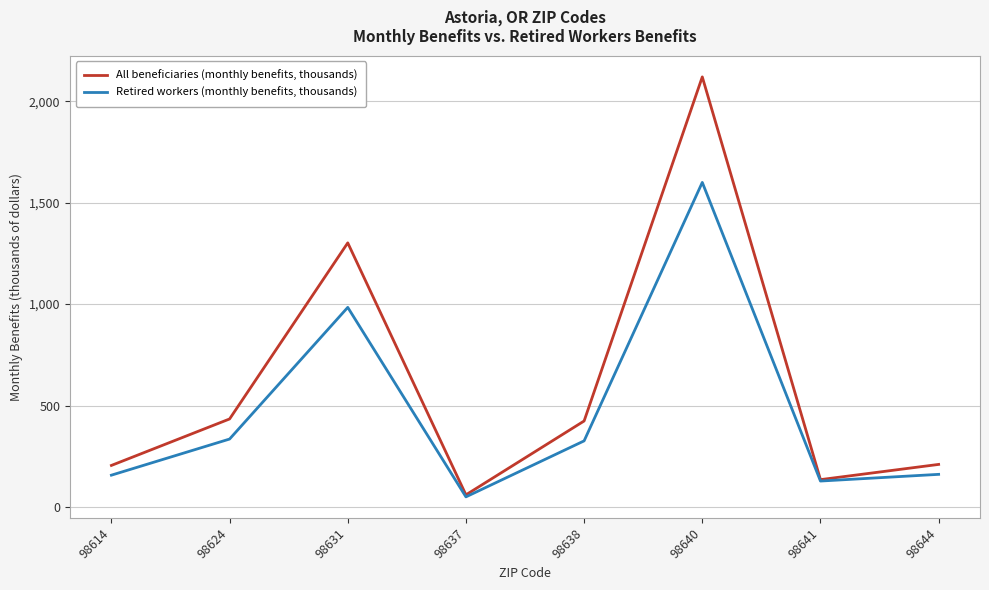

What is the sum of all All beneficiaries (monthly benefits, thousands) values?

4890